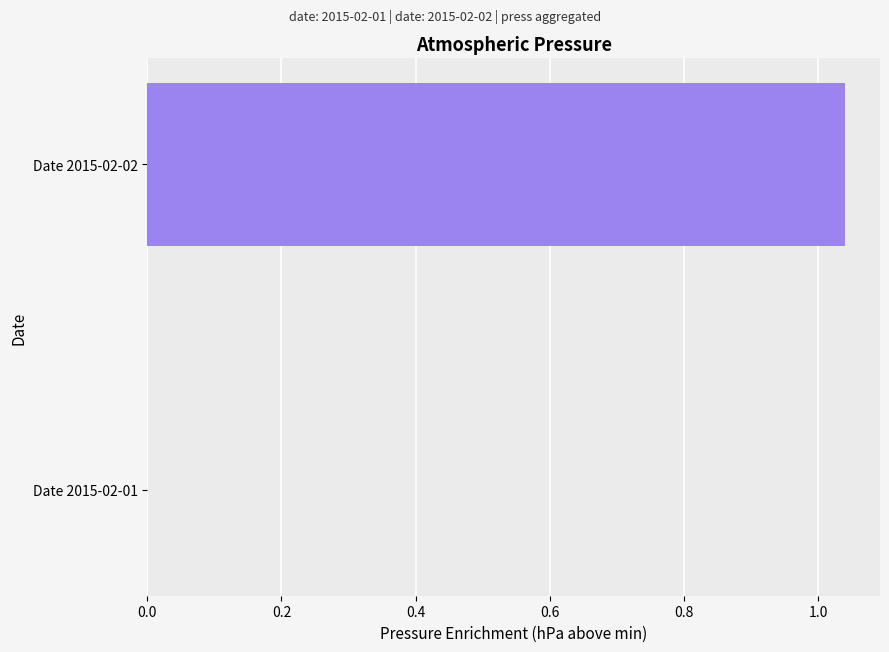

Between Date 2015-02-01 and Date 2015-02-02, which is larger?

Date 2015-02-02